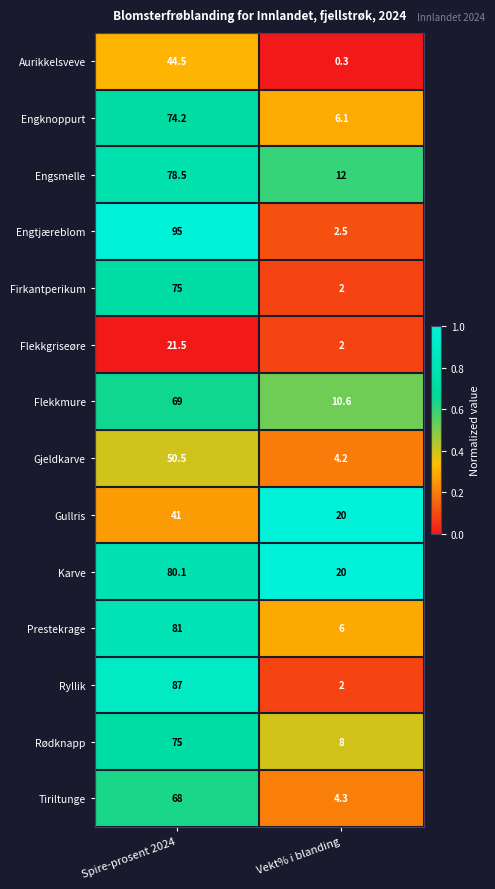

True or false: Rødknapp has a value of 30.2 at Spire-prosent 2024.

False